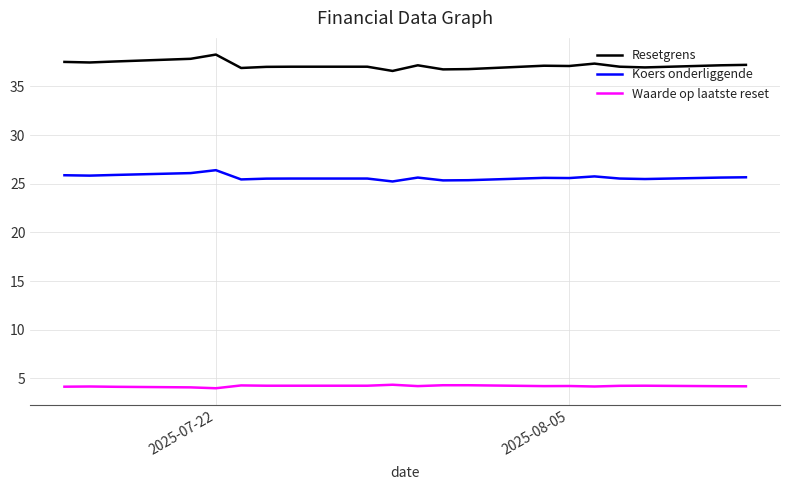

At how many categories does at least one series exceed 21?

20